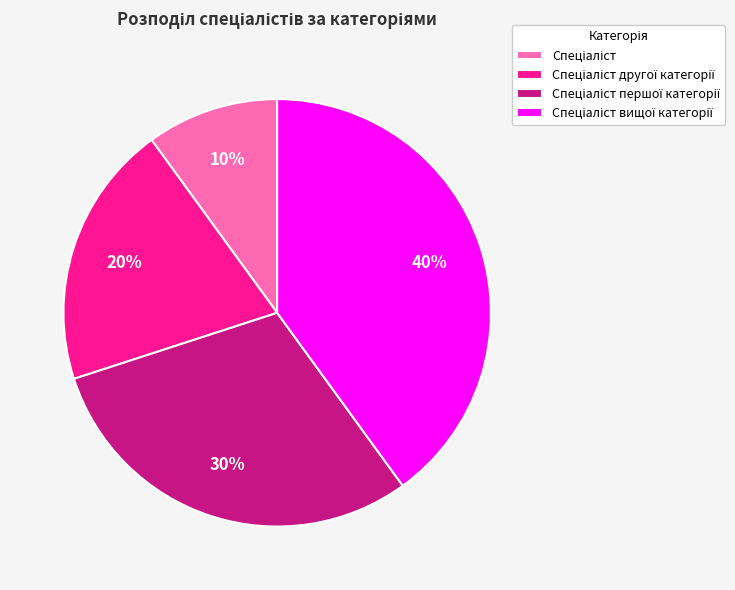

Is there a majority slice in this chart?

No